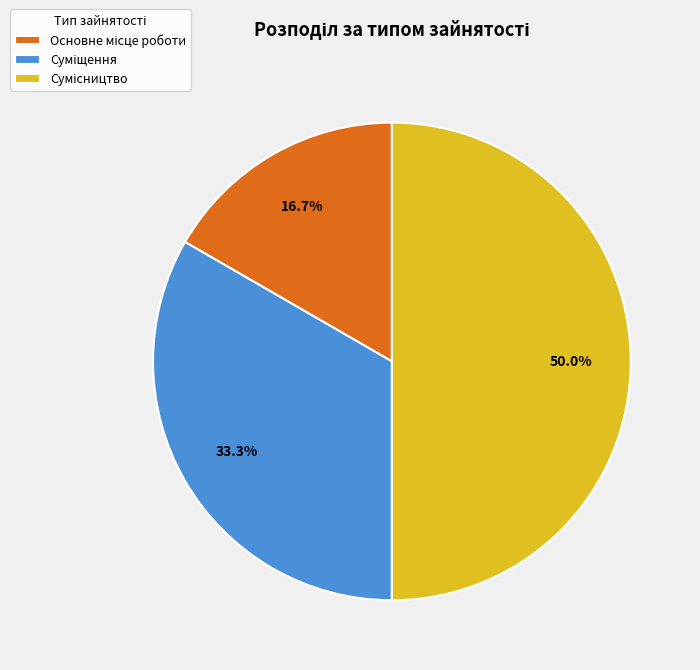

Is the sum of Сумісництво and Основне місце роботи greater than half?

Yes